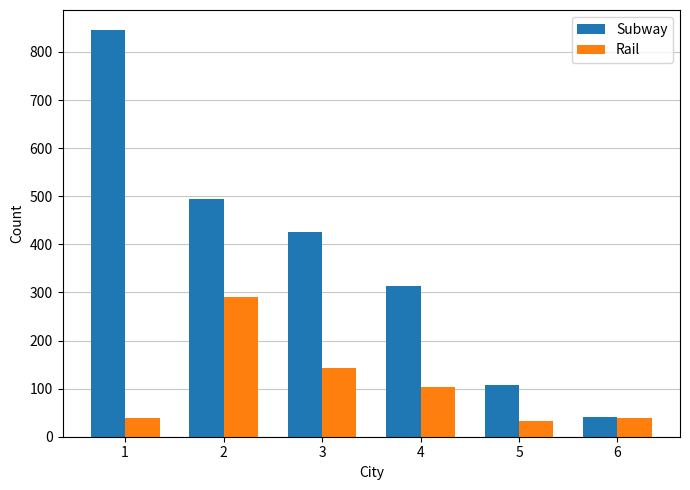

Is it true that Rail equals 12 at 6?

False